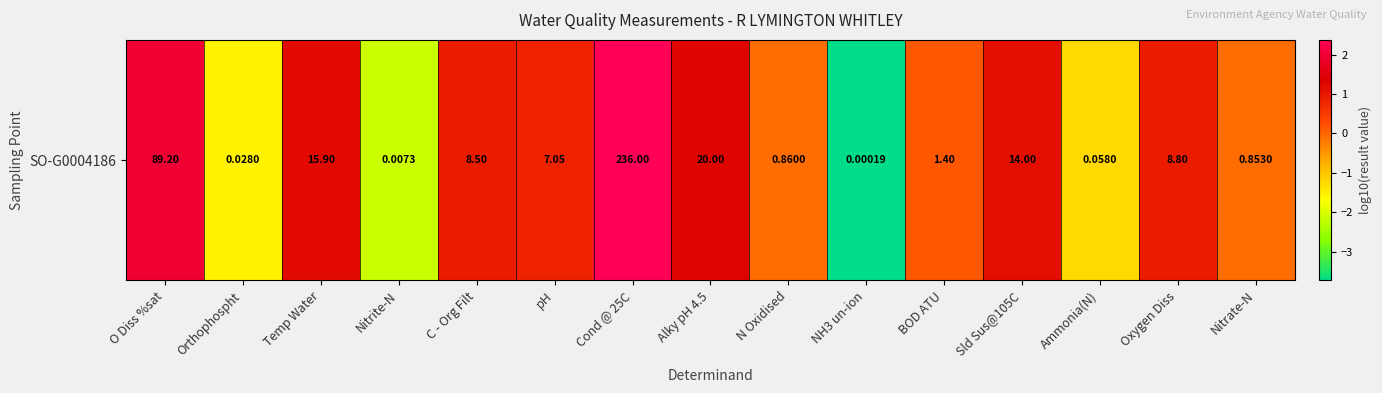

At which label does the data first exceed 0?

O Diss %sat